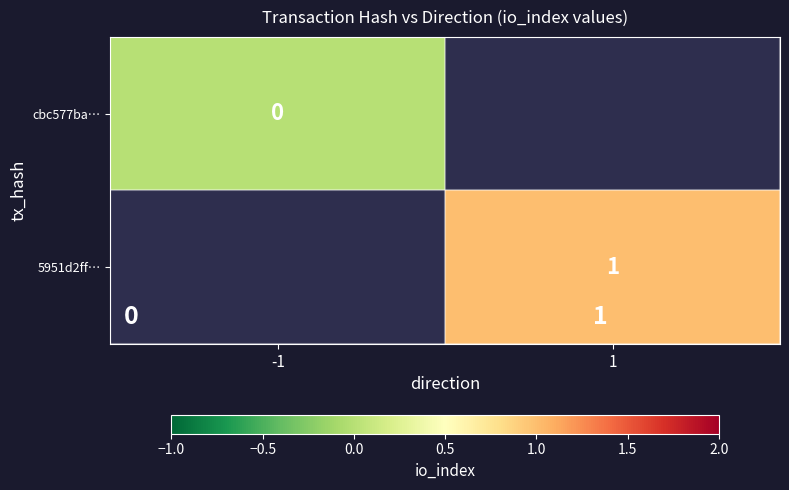

Which category has the highest value across all series?

1